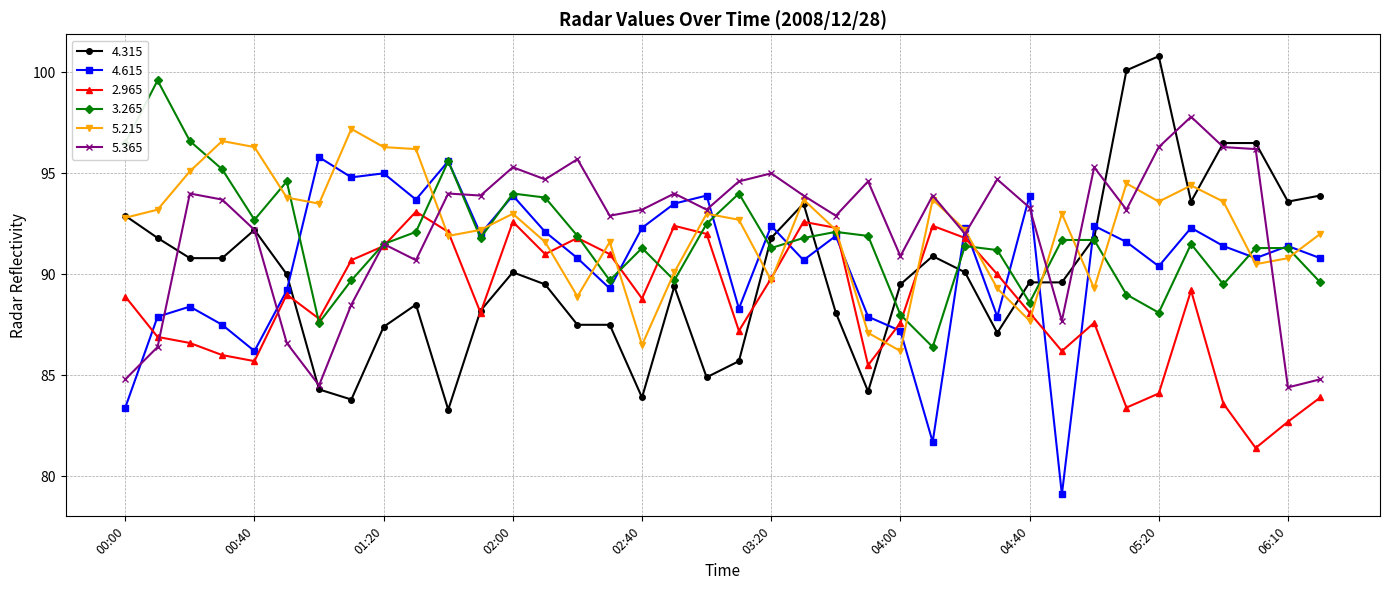

What is the greatest value displayed?

100.8